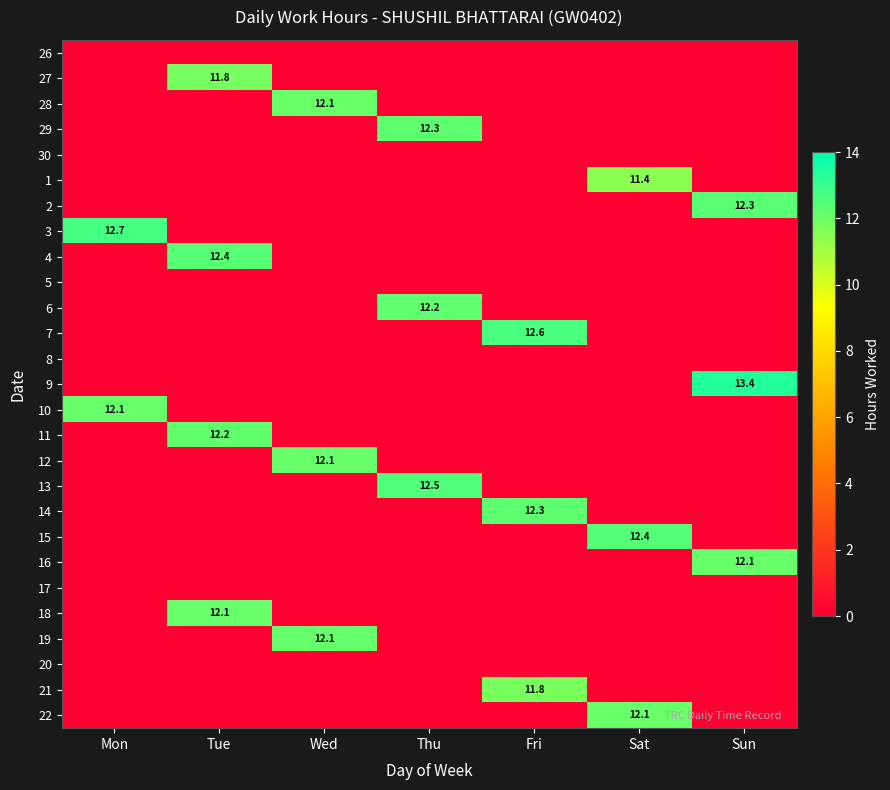

The value of 16 at Sun is 5.4. True or false?

False